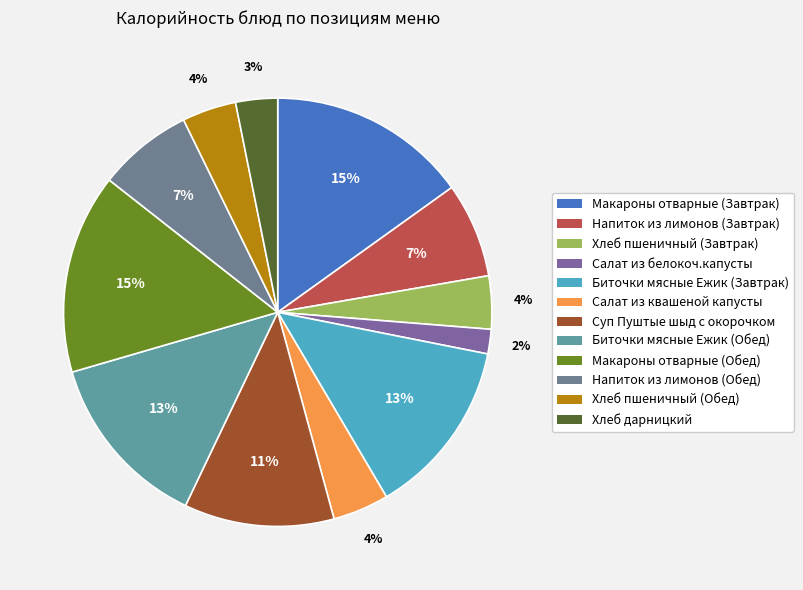

Count the number of slices in the pie.

12